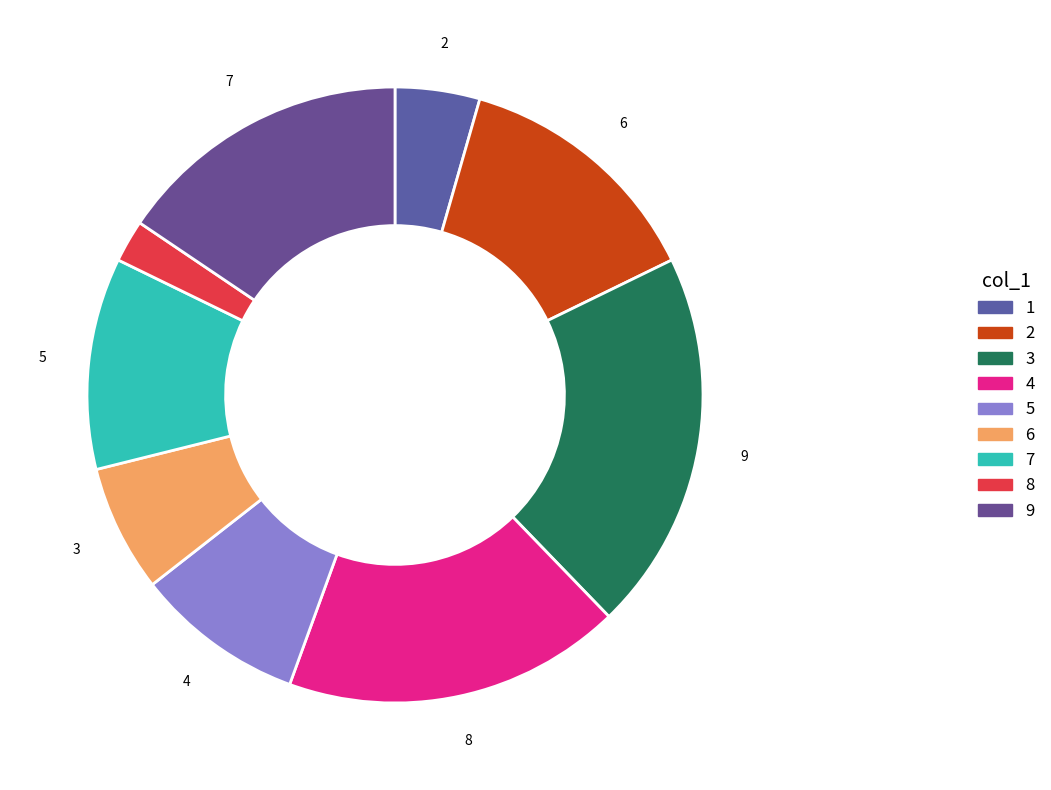

Combined, do 8 and 9 account for over 50%?

No